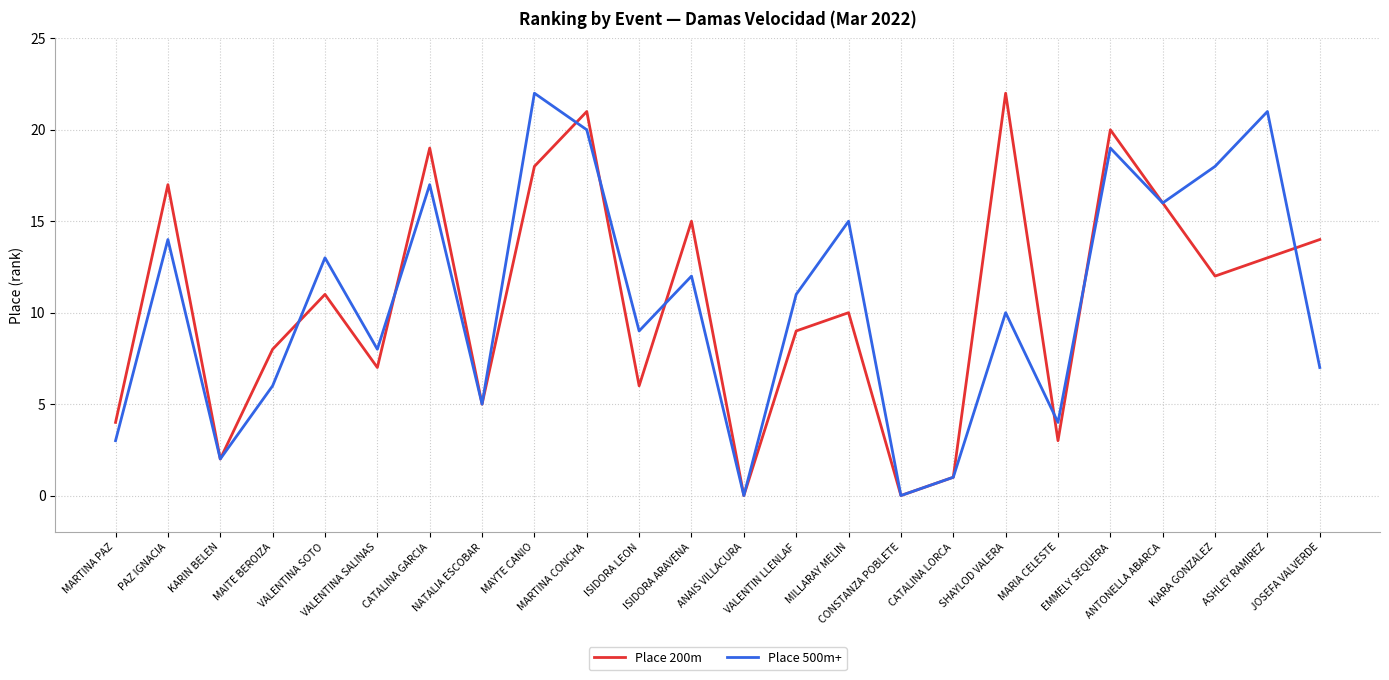

Is the value of Place 500m+ at MAITE BEROIZA greater than the value of Place 200m at ANAIS VILLACURA?

Yes